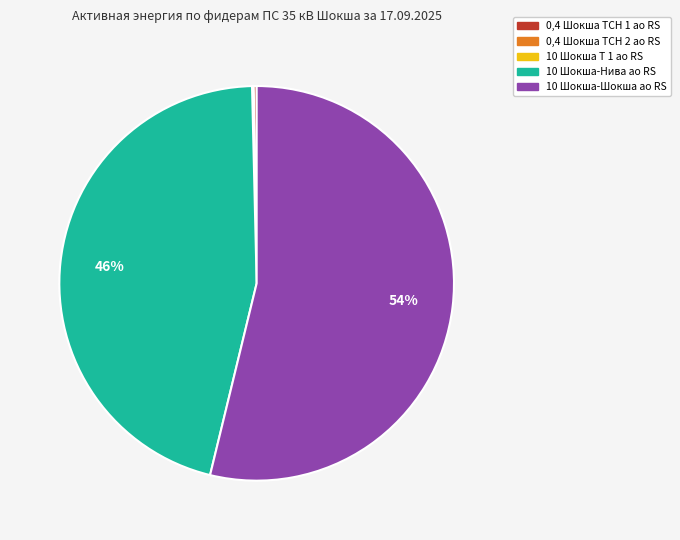

To the nearest percent, what is the difference between the largest and smallest slice percentages?

54%